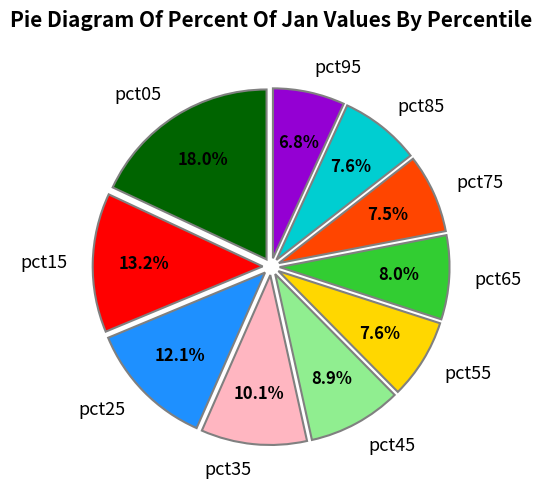

How many segments does this pie chart have?

10